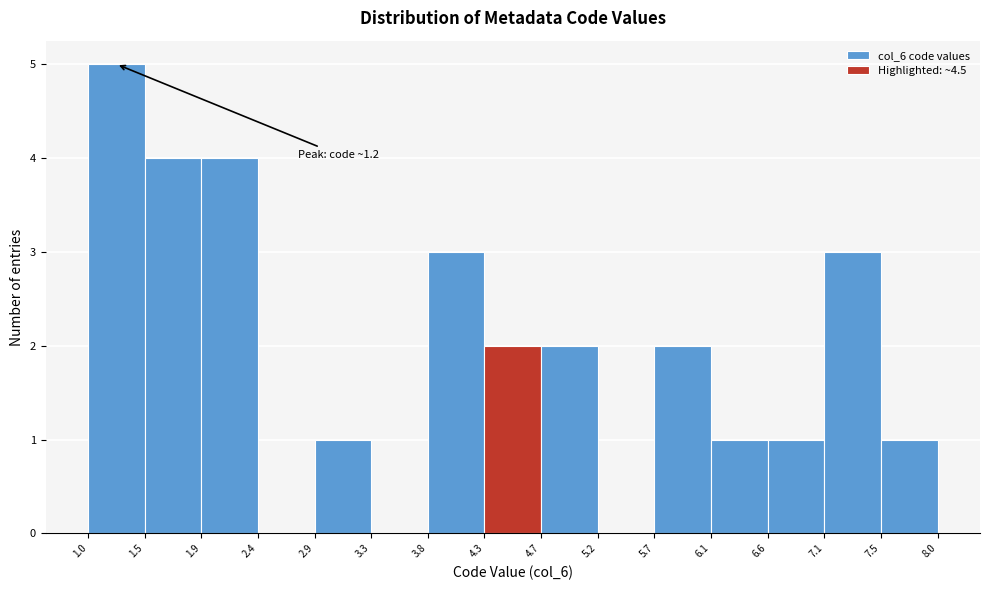

Over which range of the x-axis is the bar tallest?

1.0 to 1.5